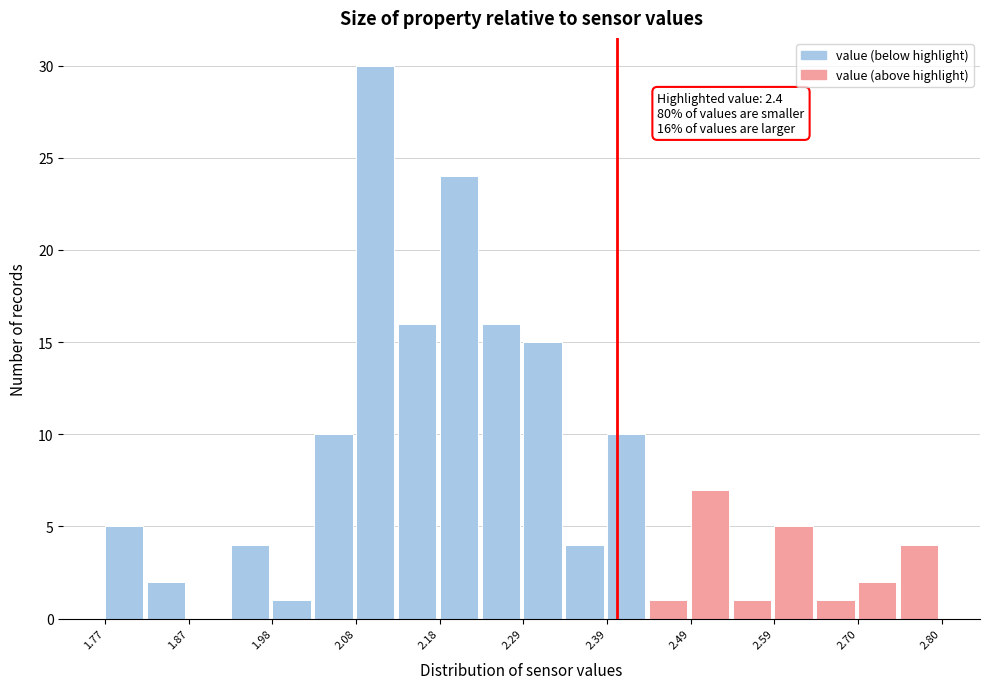

Around what value on the x-axis is the tallest bar? Give the approximate position of its centre, as read against the axis.

2.10